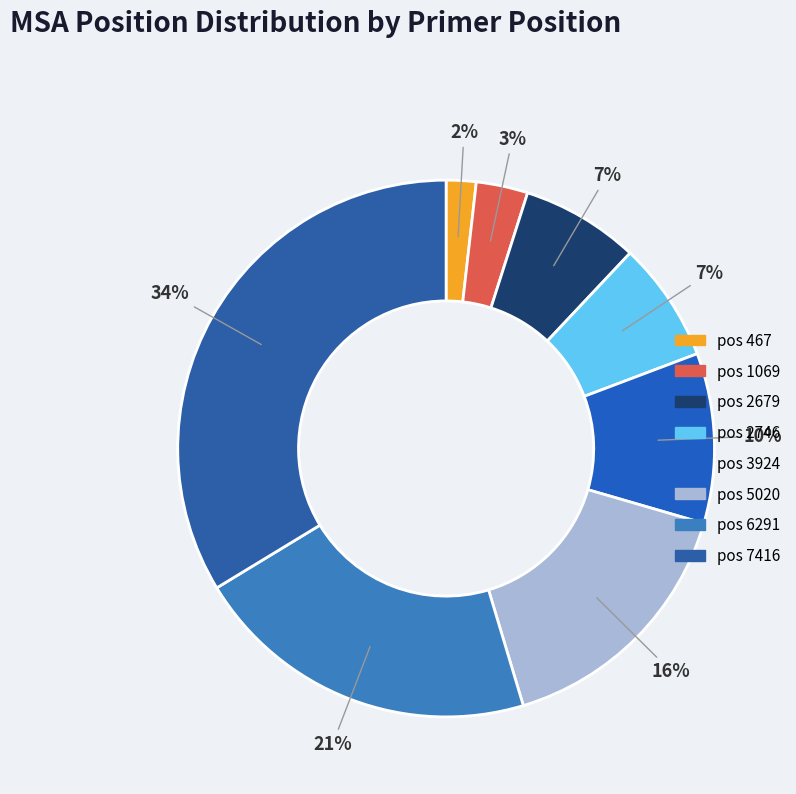

How many segments does this pie chart have?

8